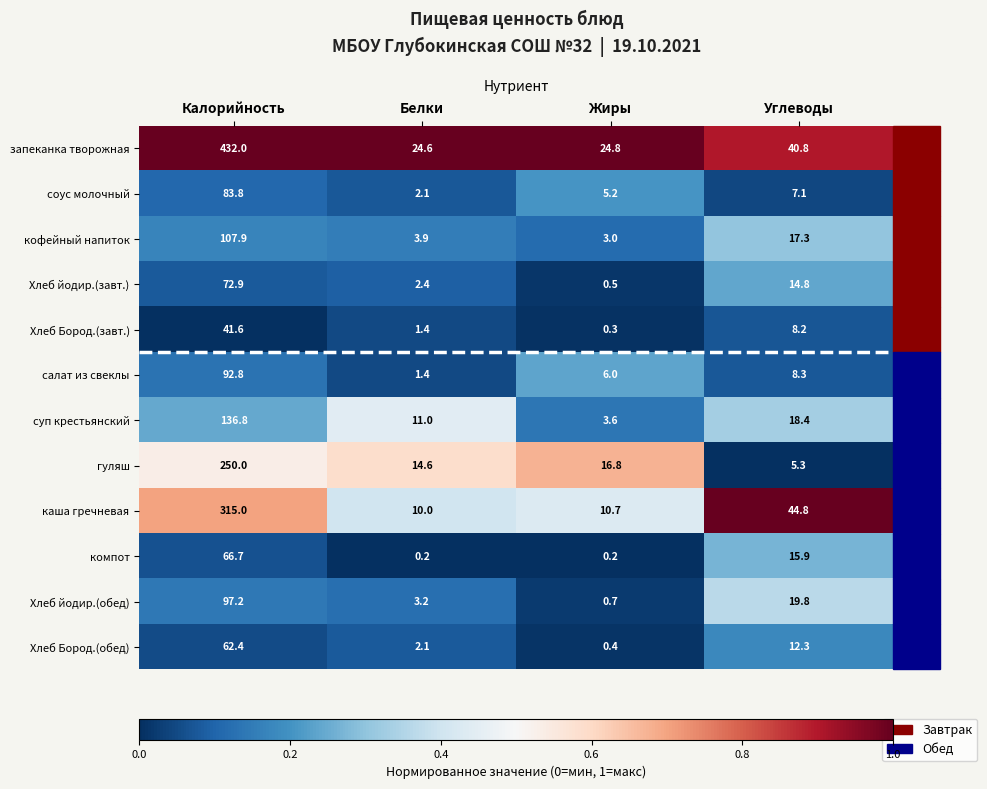

Is it true that компот equals 66.7 at Калорийность?

True